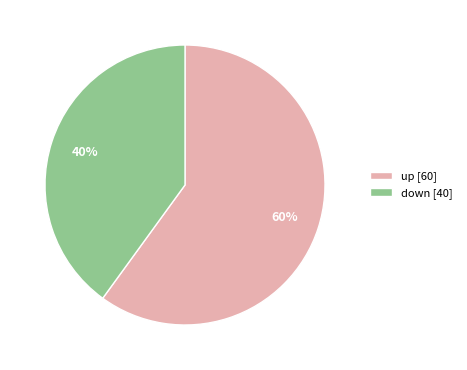

The down [40] slice represents 46% of the pie. True or false?

False